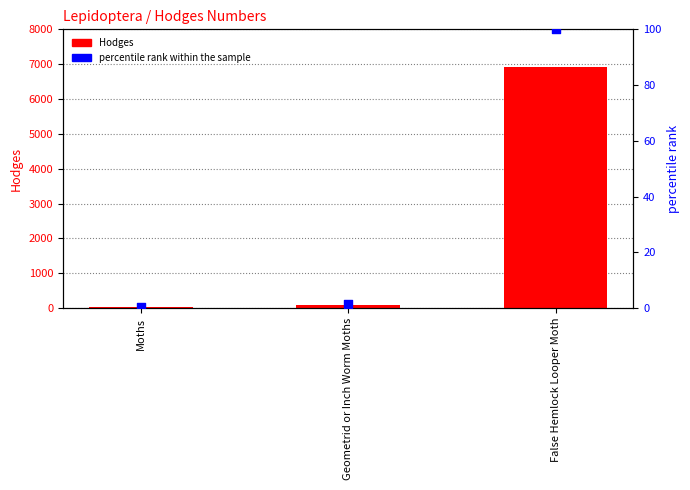

Is the value of percentile rank within the sample at Moths greater than the value of Hodges at Geometrid or Inch Worm Moths?

No